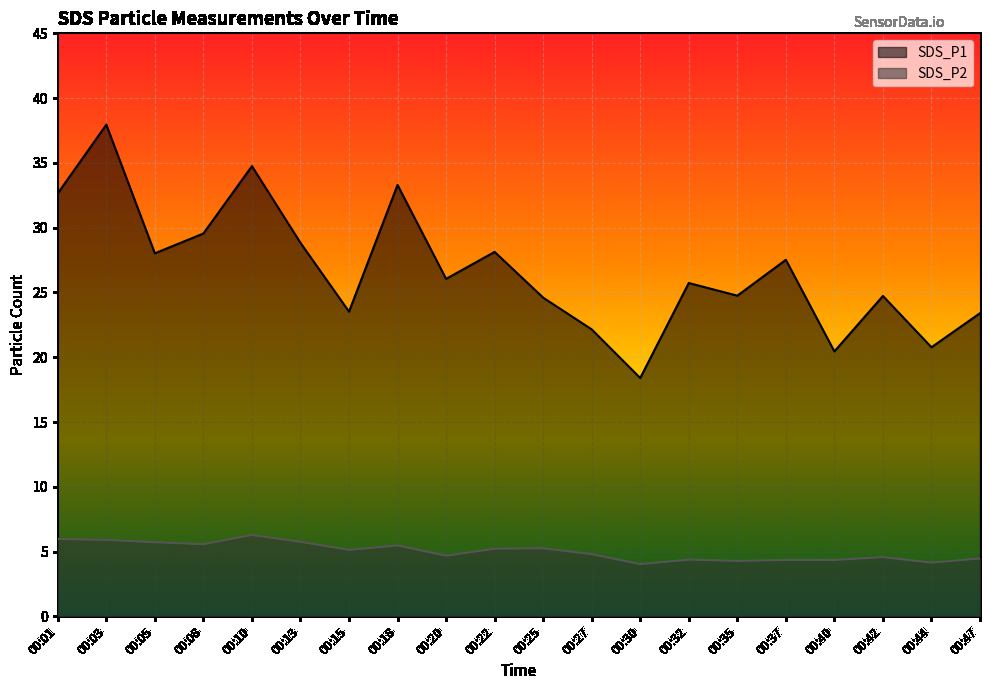

Reading left to right, transcribe all the data shown in this chart.

SDS_P1: 00:01=32.6	00:03=38.0	00:05=28.0	00:08=29.6	00:10=34.8	00:13=28.8	00:15=23.5	00:18=33.3	00:20=26.1	00:22=28.1	00:25=24.6	00:27=22.1	00:30=18.4	00:32=25.7	00:35=24.8	00:37=27.5	00:40=20.4	00:42=24.7	00:44=20.8	00:47=23.4
SDS_P2: 00:01=6.0	00:03=5.9	00:05=5.7	00:08=5.6	00:10=6.3	00:13=5.8	00:15=5.1	00:18=5.5	00:20=4.7	00:22=5.2	00:25=5.2	00:27=4.8	00:30=4.0	00:32=4.4	00:35=4.3	00:37=4.3	00:40=4.3	00:42=4.6	00:44=4.2	00:47=4.5